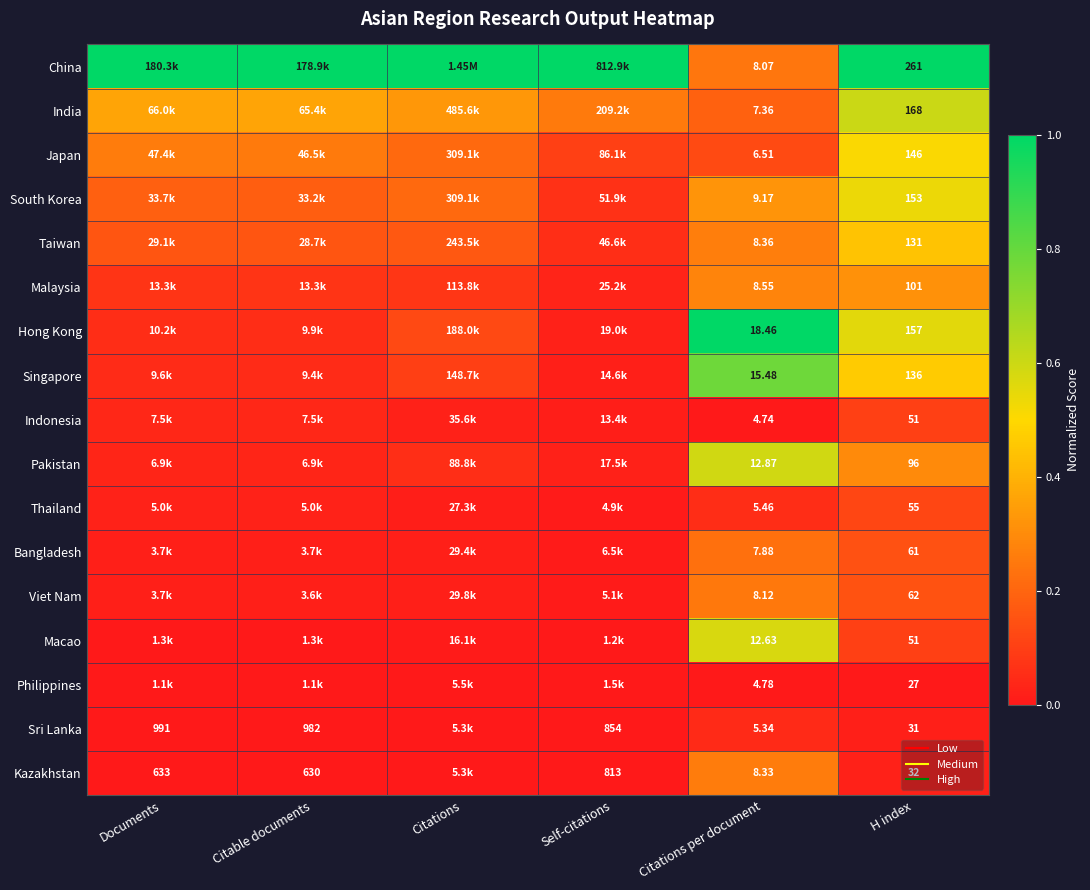

Which series has the largest total across all categories?

China